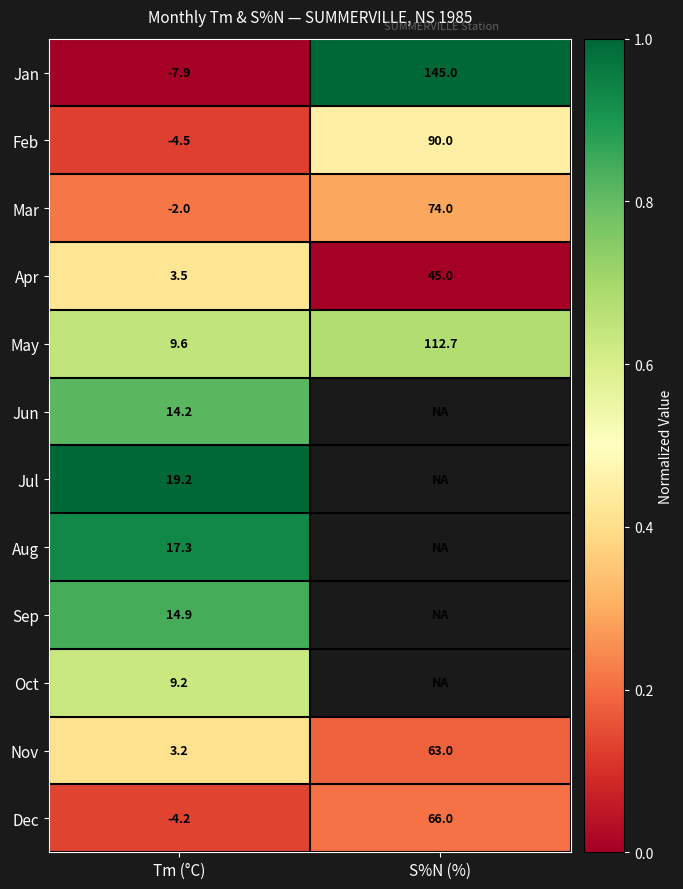

What is the difference between the highest and lowest values at S%N (%)?

1.0